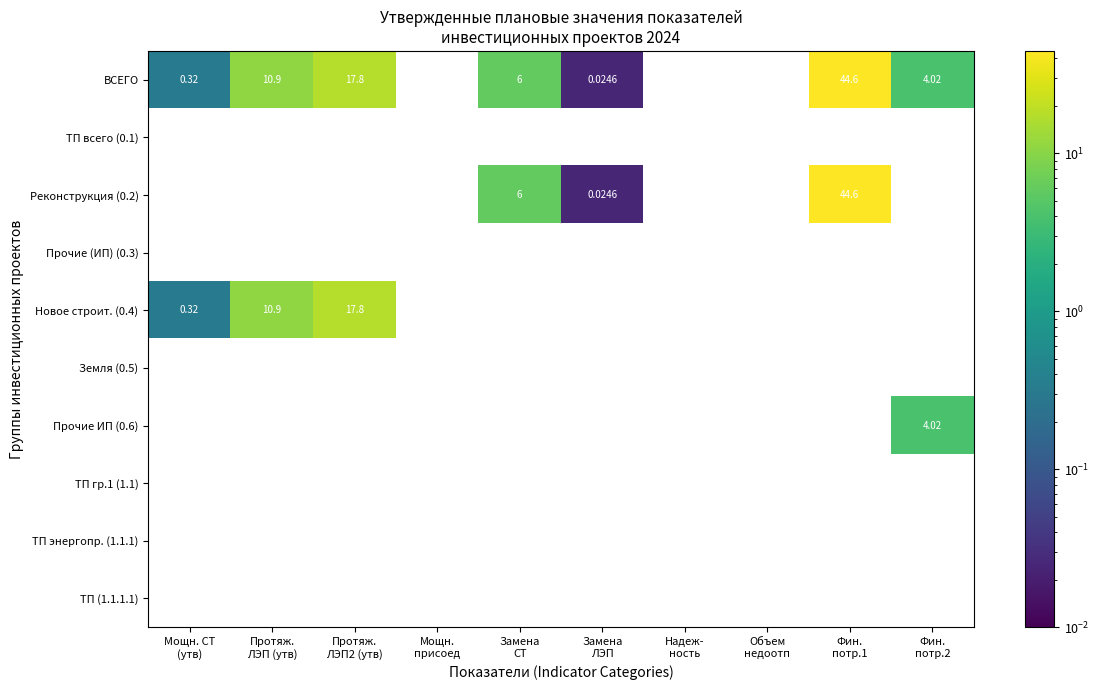

At Замена ЛЭП, list the series in order from largest to smallest.

ВСЕГО, ТП всего (0.1), Реконструкция (0.2), Прочие (ИП) (0.3), Новое строит. (0.4), Земля (0.5), Прочие ИП (0.6), ТП гр.1 (1.1), ТП энергопр. (1.1.1), ТП (1.1.1.1)